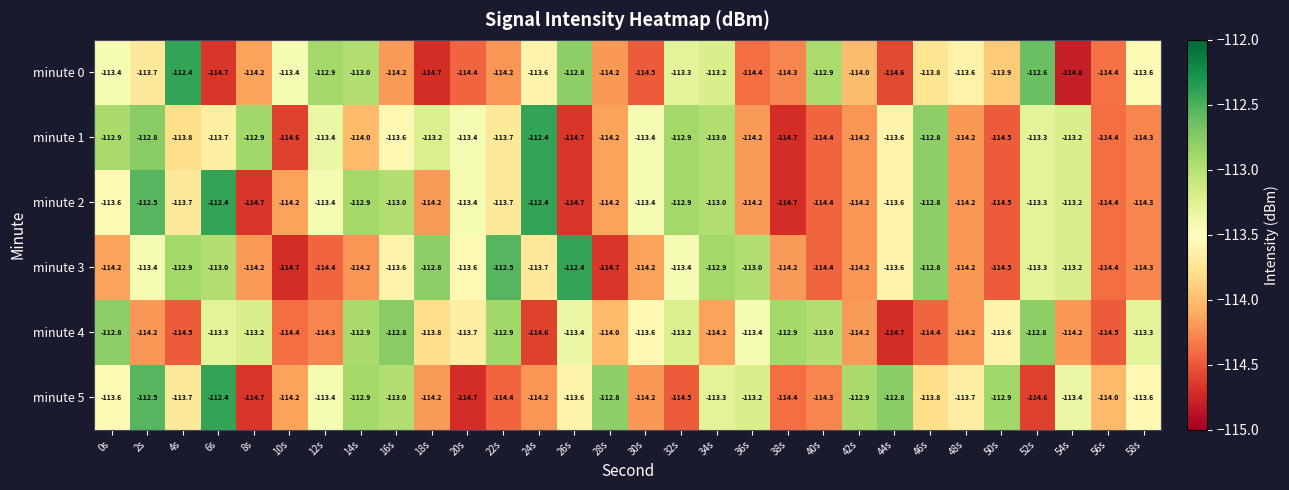

Which series has the largest total across all categories?

minute 5